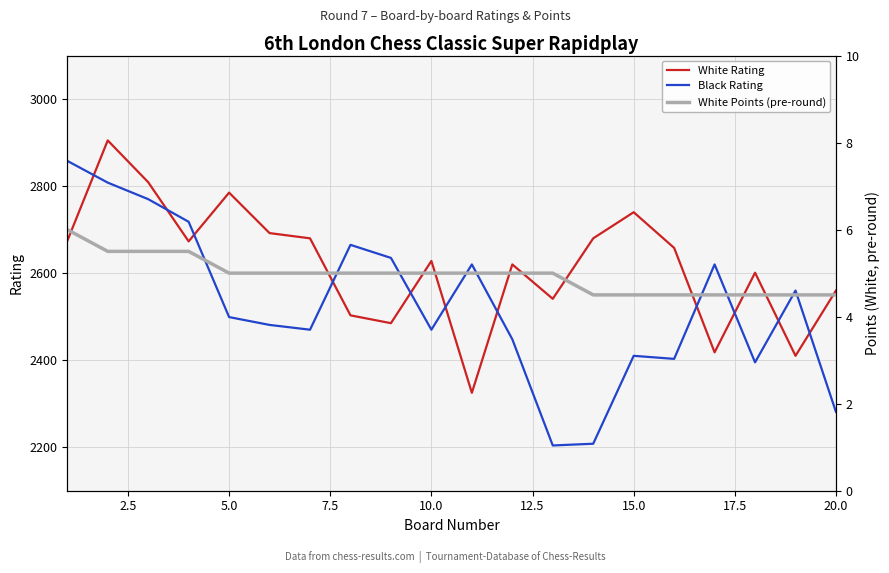

Is it true that White Rating equals 880 at 20.0?

False